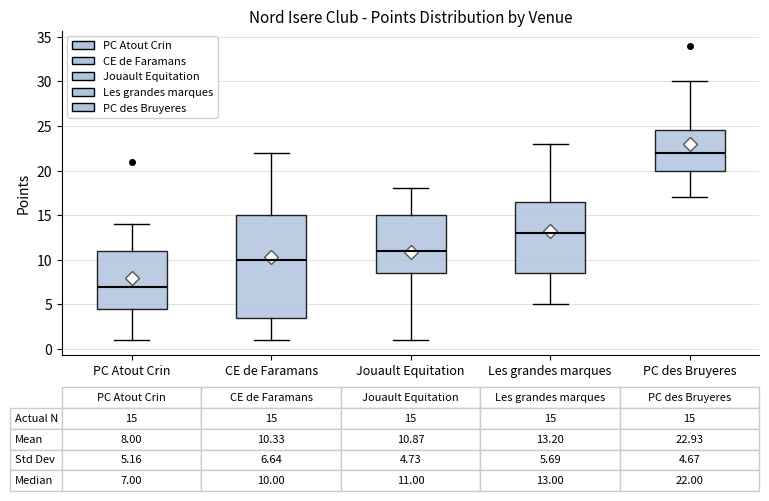

Which box's median line is the highest?

PC des Bruyeres